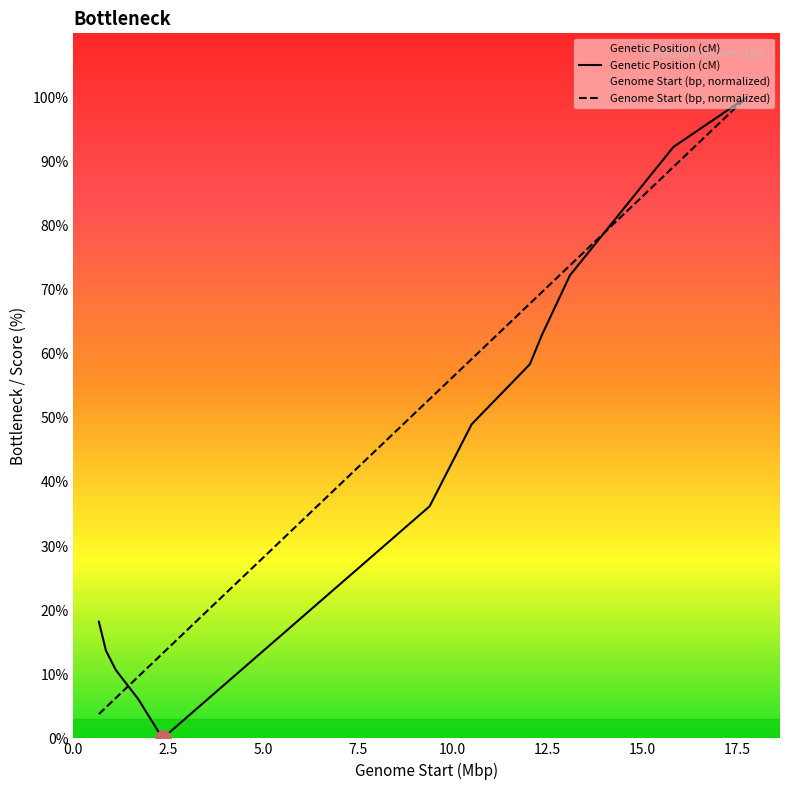

What is the total value across all series at 1709154?

22.0